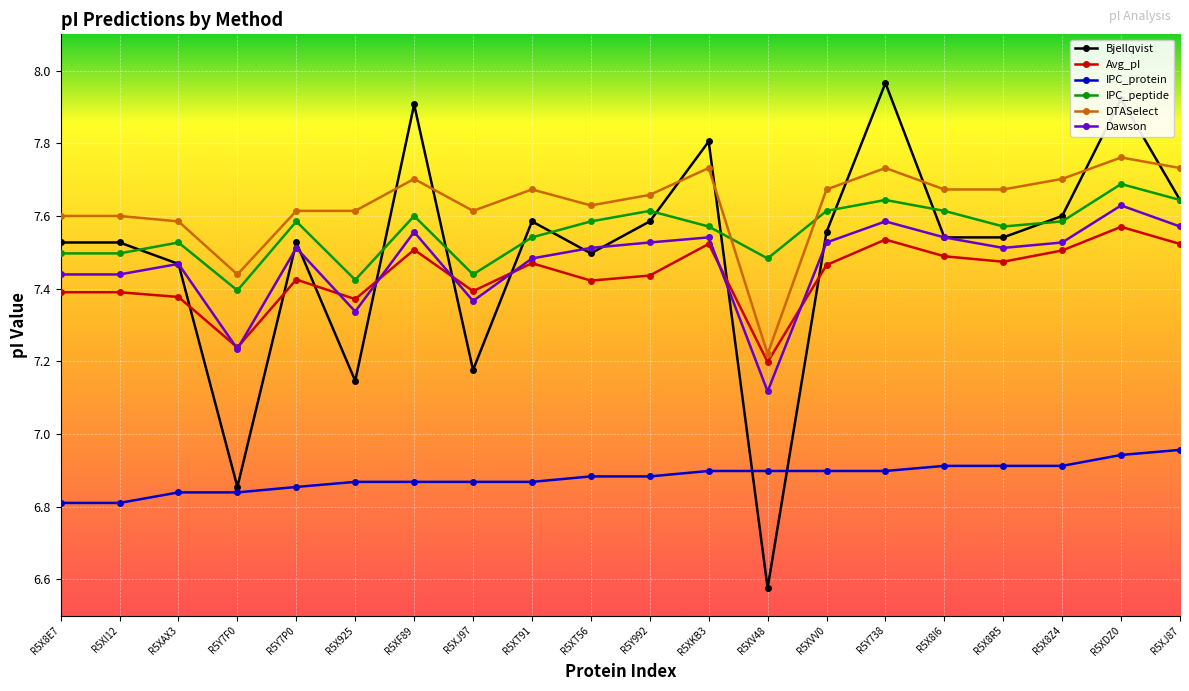

Which category has the highest value across all series?

R5Y738